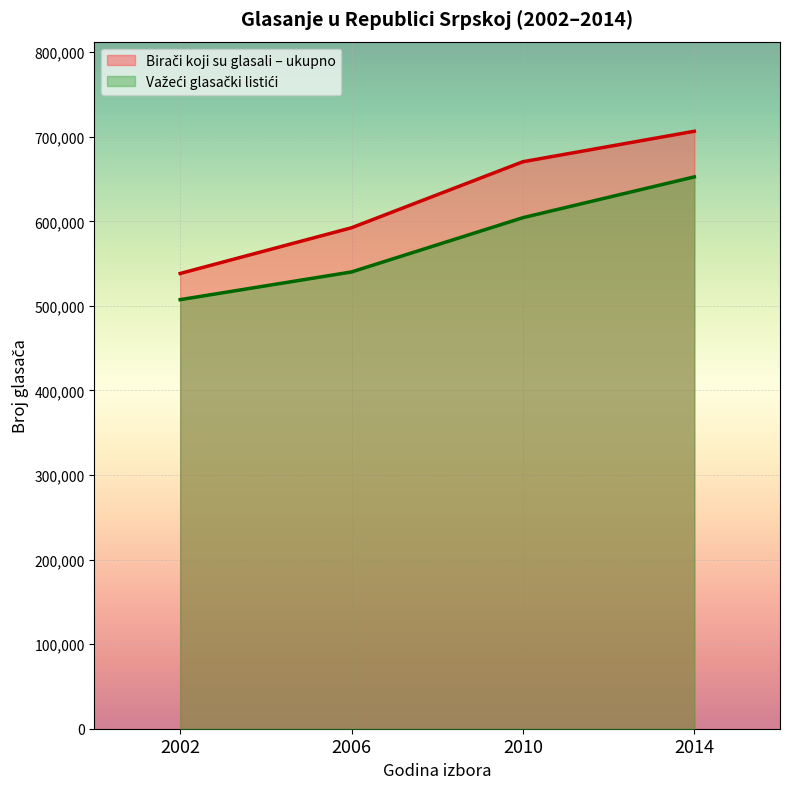

The value of Birači koji su glasali – ukupno at 2006 is 592442. True or false?

True